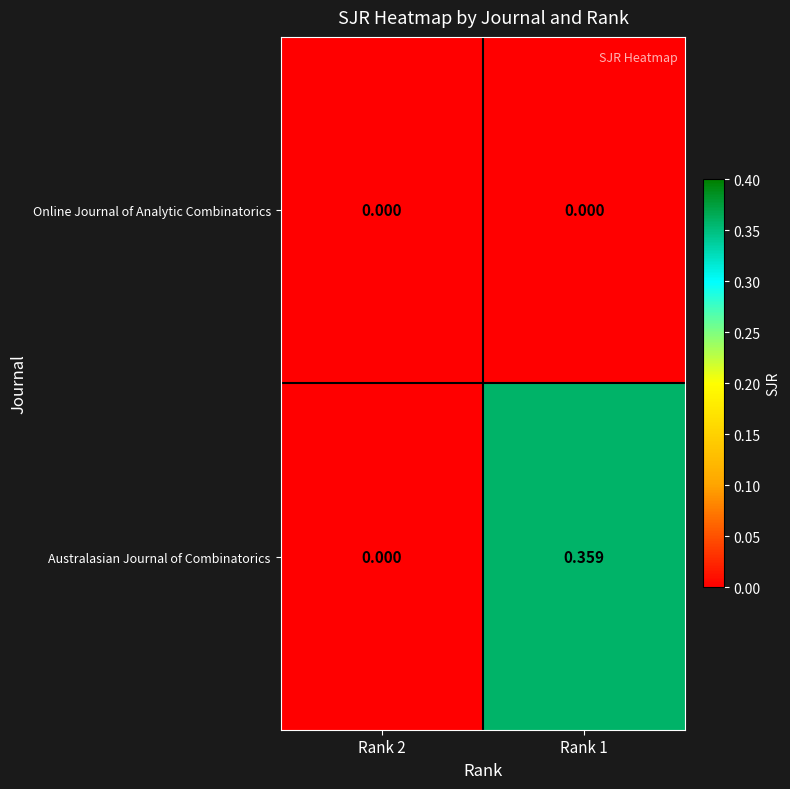

Rank the series by their average value, from lowest to highest.

Online Journal of Analytic Combinatorics, Australasian Journal of Combinatorics